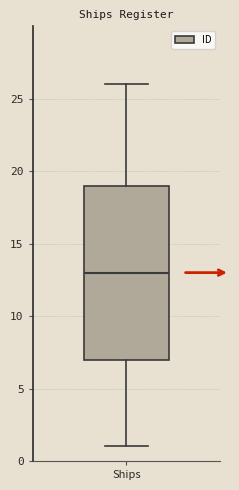

Where does the upper whisker of the box for Ships end on the y-axis? The values are not printed on the chart, so give them approximately, as read against the axis.

26